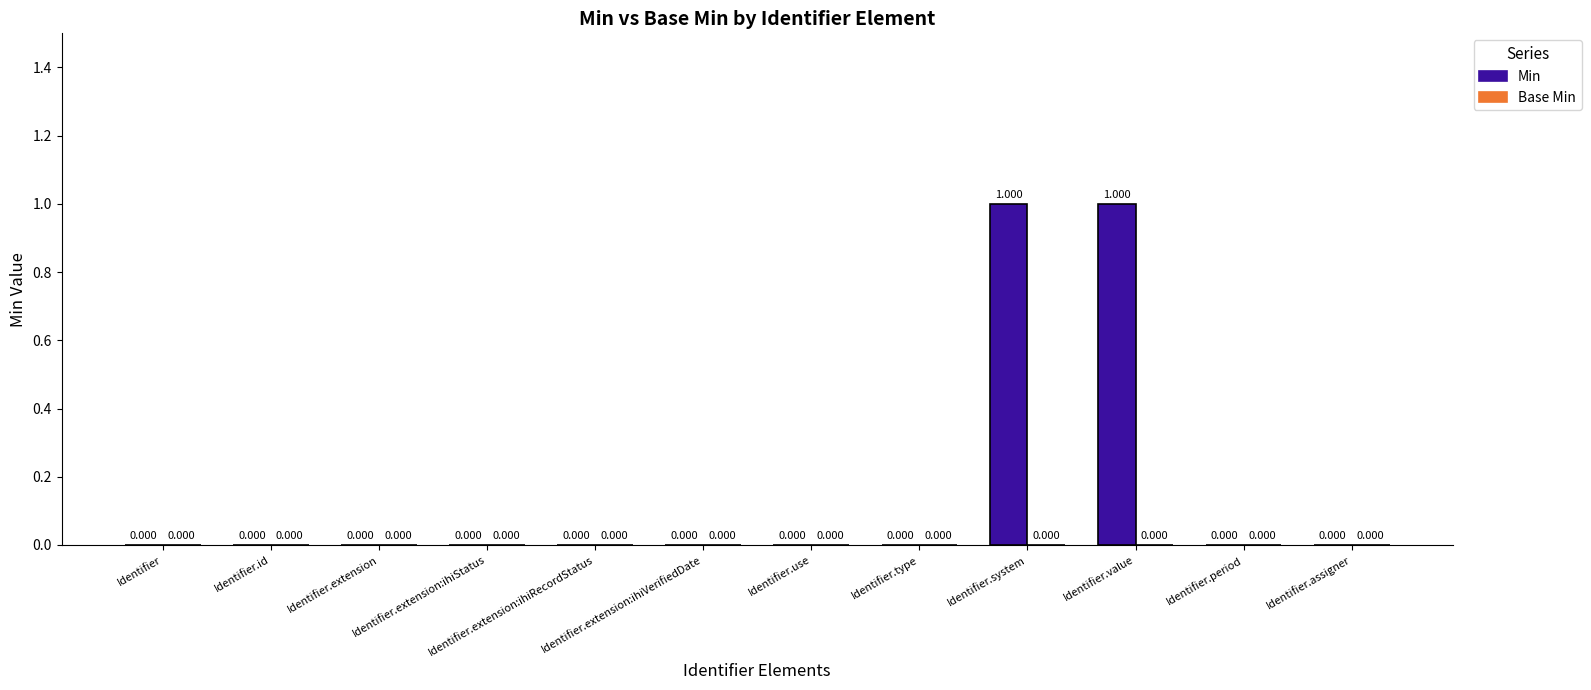

How many values are above zero?

2